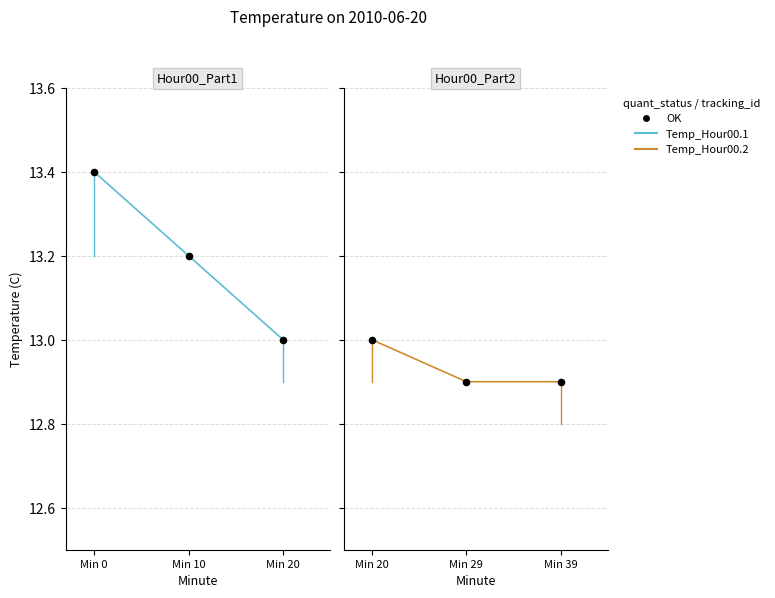

At which category is the sum across all series the highest?

Min 0